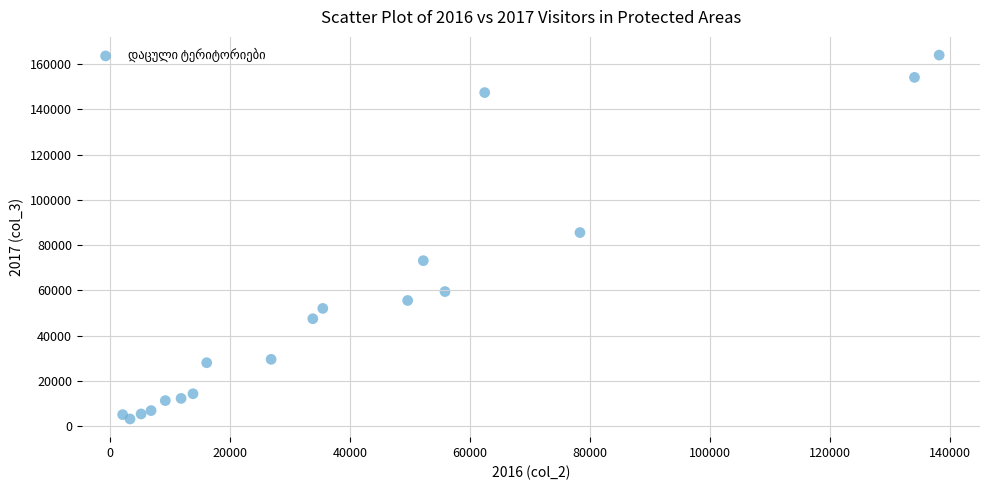

What is the range of X values (max minus min)?

136165